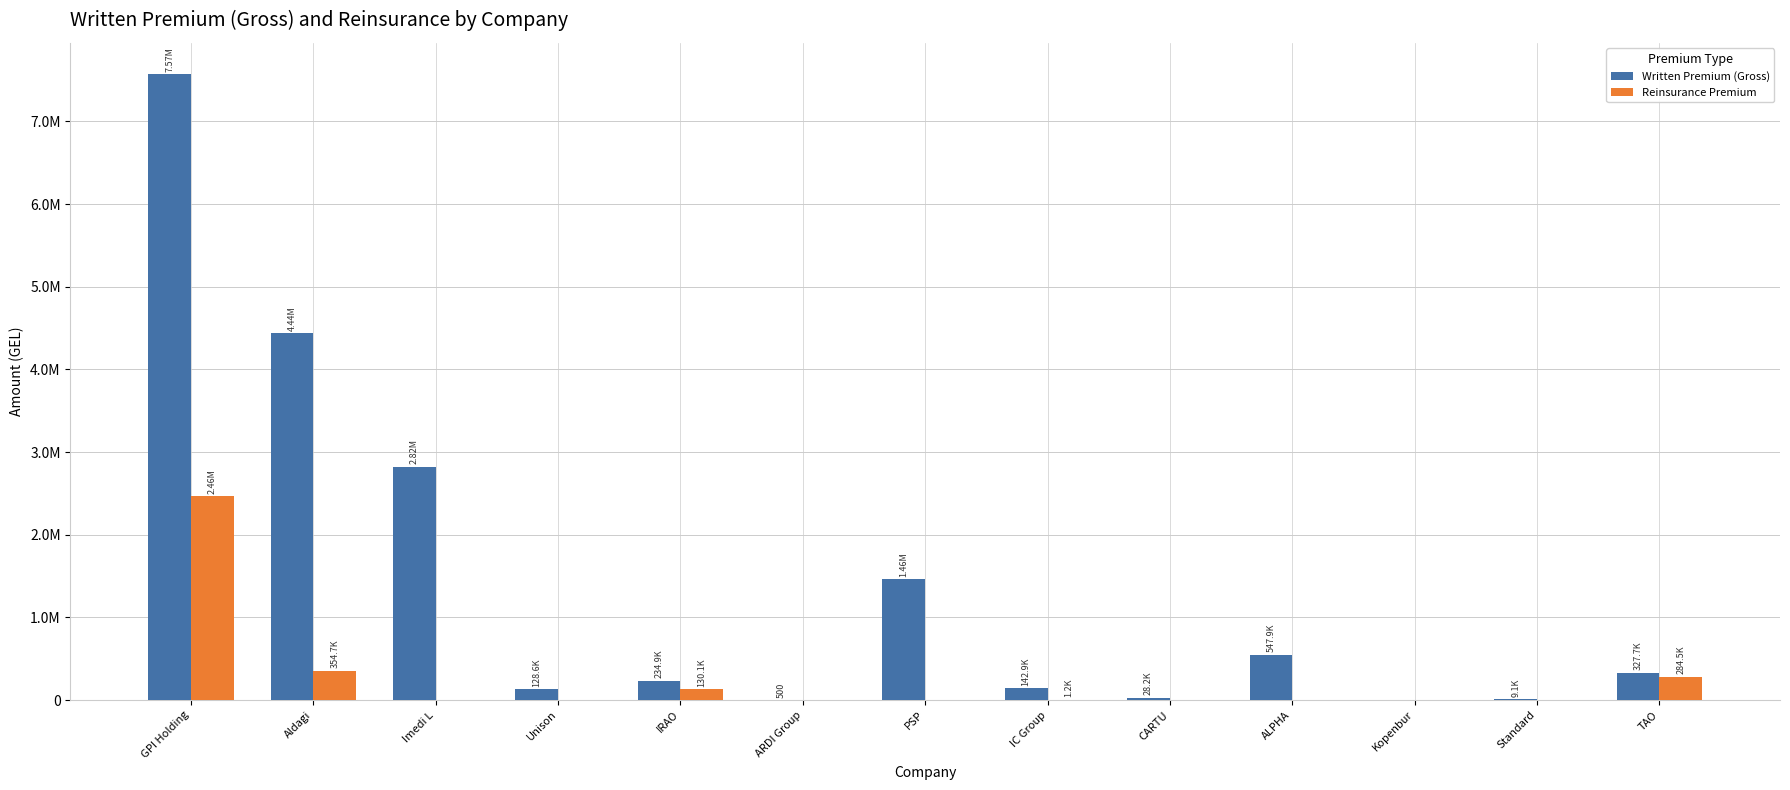

Which series has the largest total across all categories?

Written Premium (Gross)